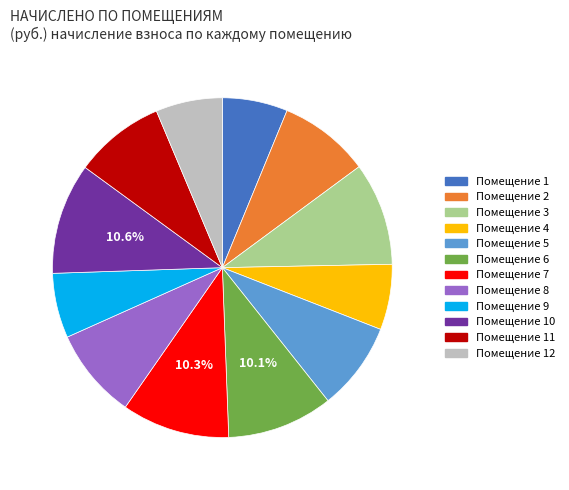

Rank the categories by value from lowest to highest.

9, 1, 4, 12, 5, 11, 8, 2, 3, 6, 7, 10